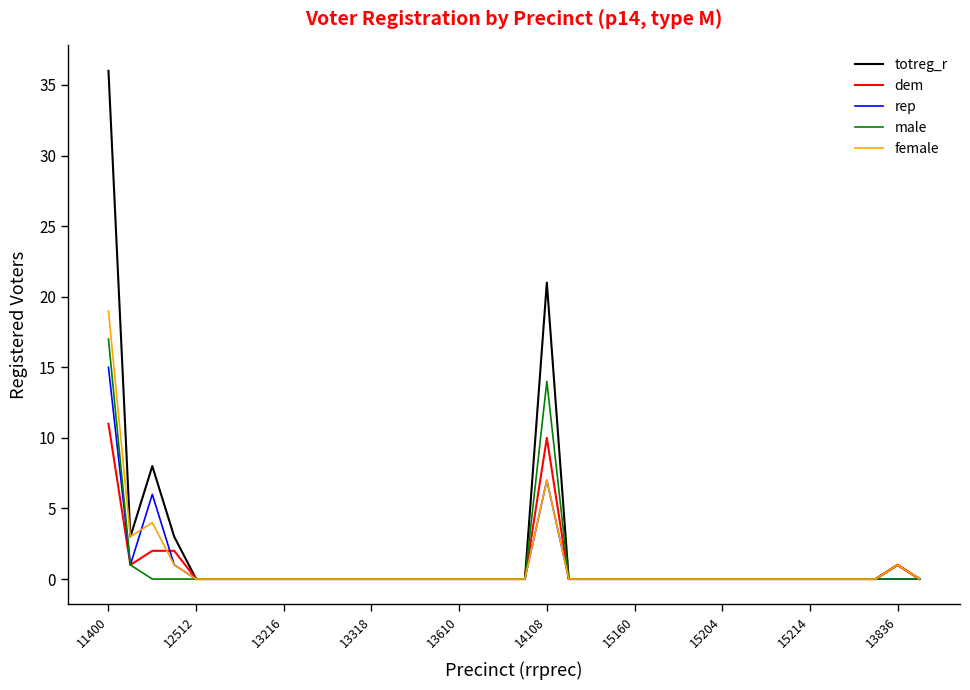

Reading right to left, extract all data points from this chart.

totreg_r: 0	1	0	0	0	0	0	0	0	0	0	0	0	0	0	0	0	21	0	0	0	0	0	0	0	0	0	0	0	0	0	0	0	0	3	8	3	36
dem: 0	1	0	0	0	0	0	0	0	0	0	0	0	0	0	0	0	10	0	0	0	0	0	0	0	0	0	0	0	0	0	0	0	0	2	2	1	11
rep: 0	0	0	0	0	0	0	0	0	0	0	0	0	0	0	0	0	7	0	0	0	0	0	0	0	0	0	0	0	0	0	0	0	0	1	6	1	15
male: 0	0	0	0	0	0	0	0	0	0	0	0	0	0	0	0	0	14	0	0	0	0	0	0	0	0	0	0	0	0	0	0	0	0	0	0	1	17
female: 0	1	0	0	0	0	0	0	0	0	0	0	0	0	0	0	0	7	0	0	0	0	0	0	0	0	0	0	0	0	0	0	0	0	1	4	3	19